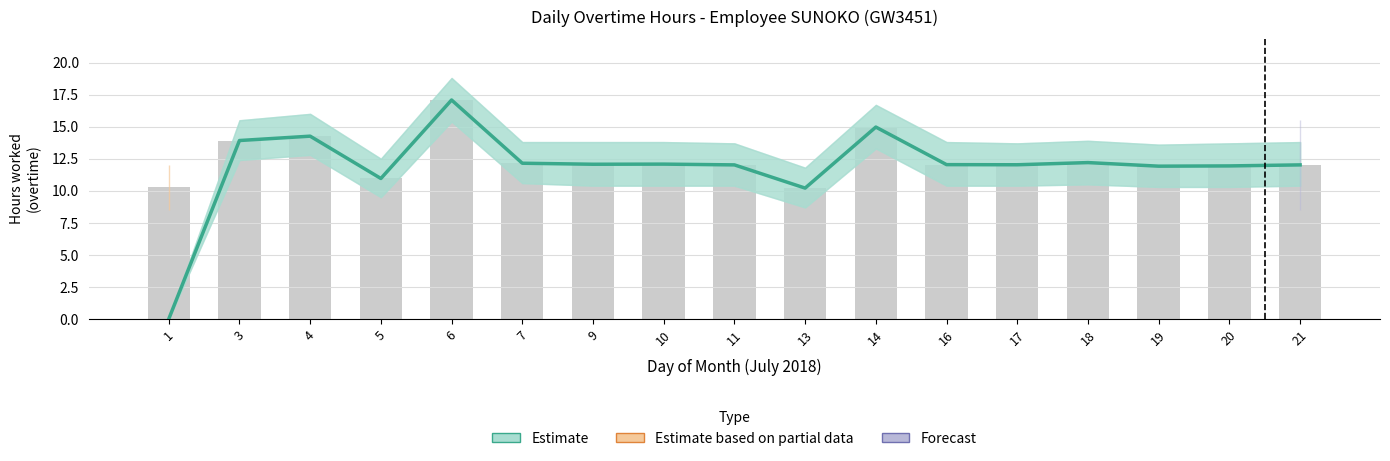

True or false: the data shows 22.5 at 3.

False